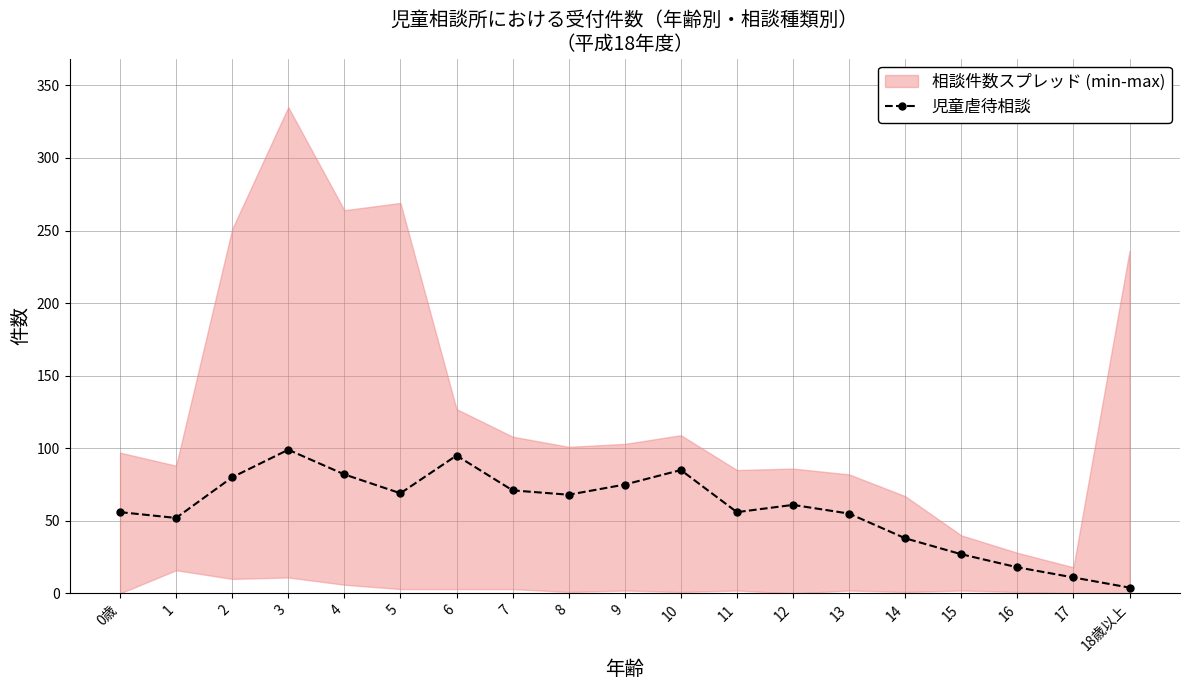

What is the average value?

58